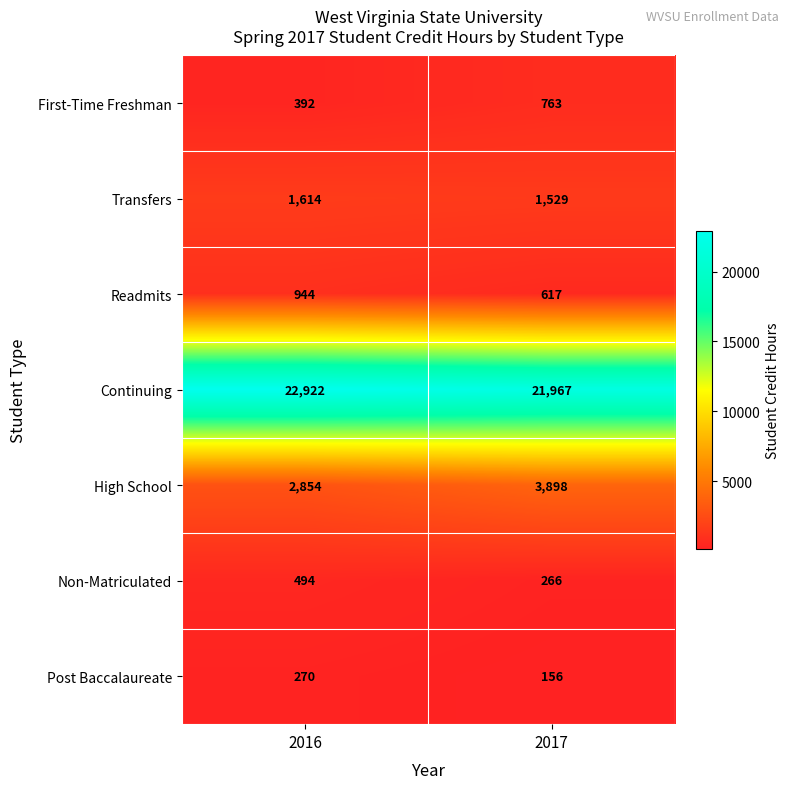

What is the sum of all Transfers values?

3143